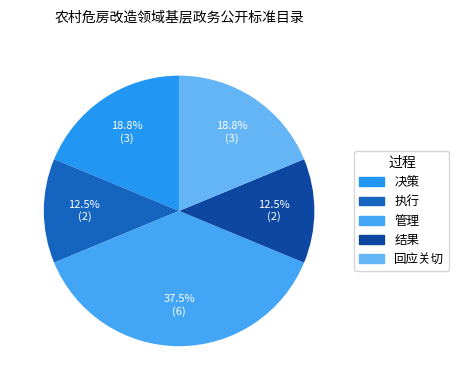

Is 执行 the majority of the pie?

No